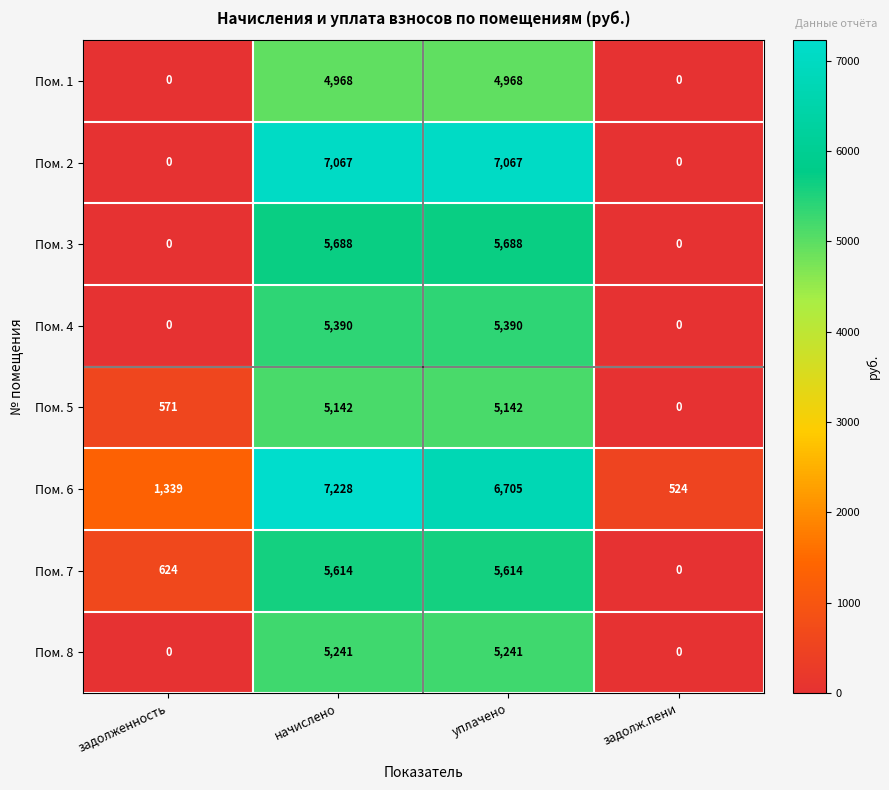

Which category has the highest value across all series?

начислено